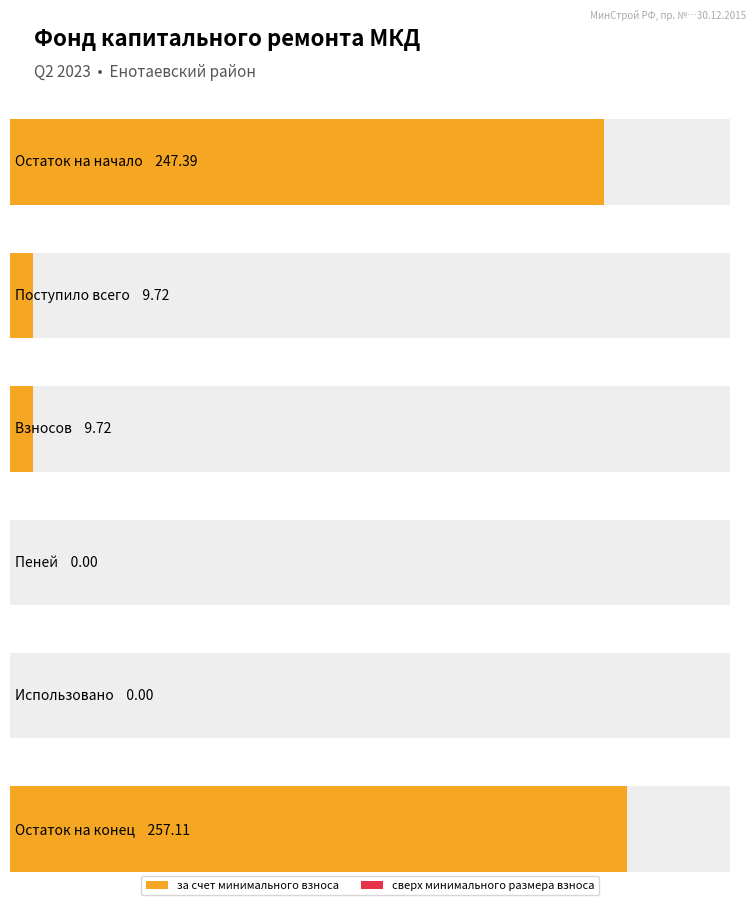

What is the highest value of the за счет минимального взноса series?

257.1